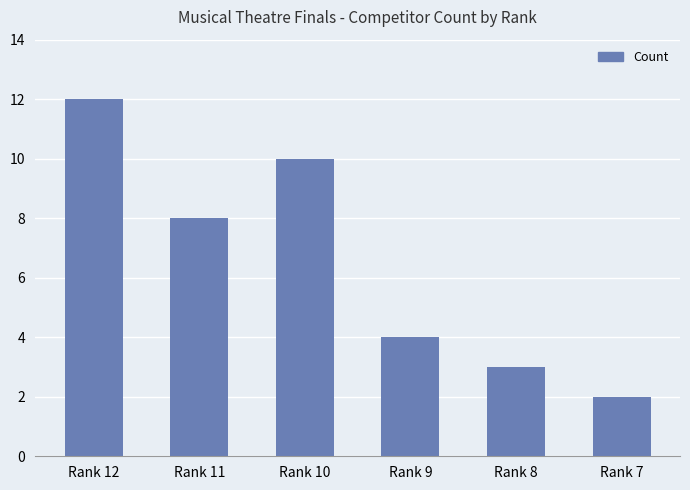

What is the change in value from Rank 12 to Rank 9?

-8